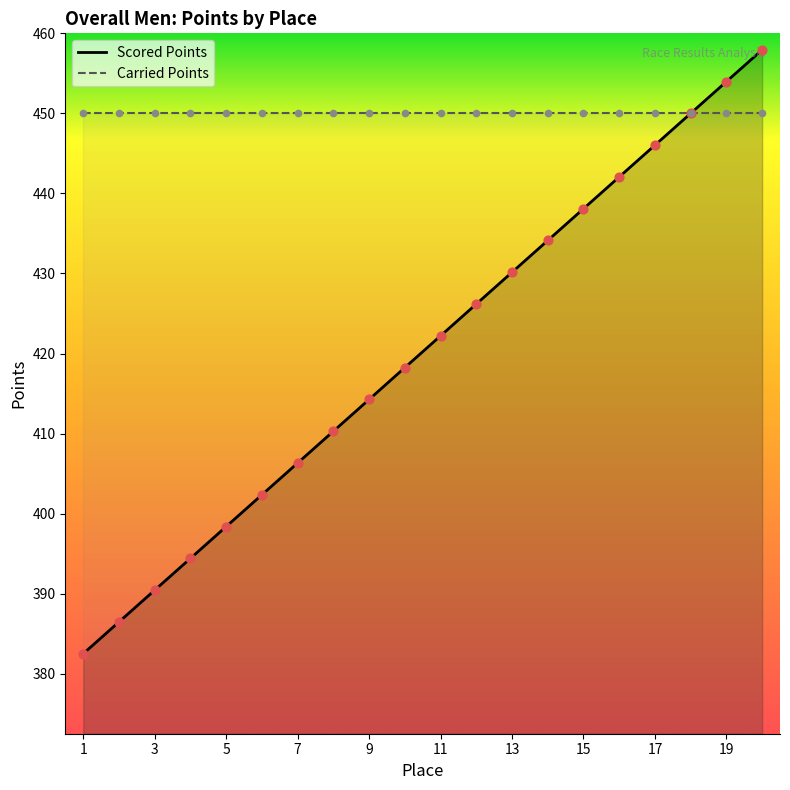

Which has a higher value, 17 or 7?

17